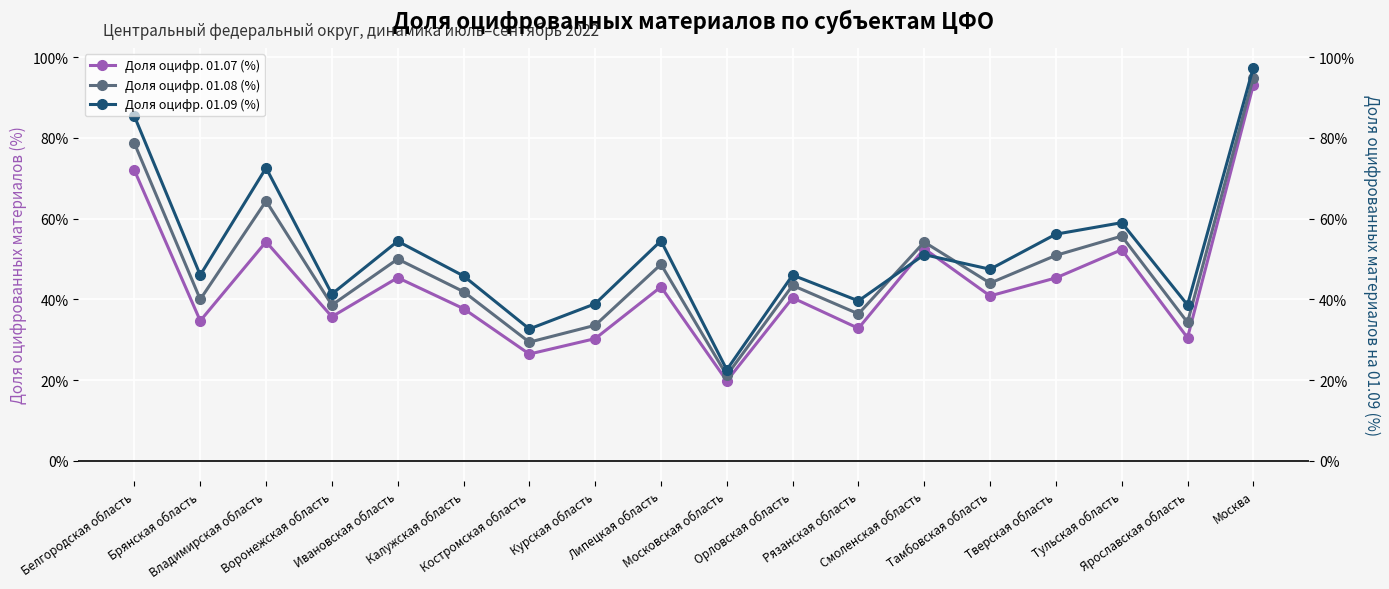

The Доля оцифр. 01.09 (%) series shows 95.3 at Тульская область. True or false?

False